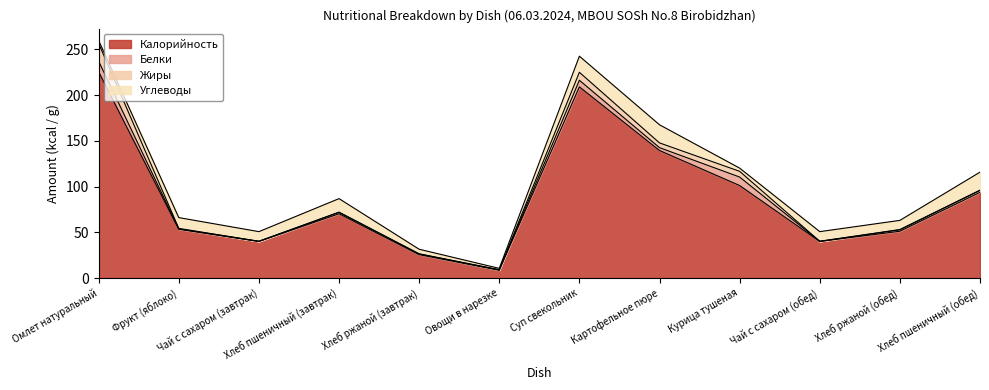

List the series in order of their peak value, lowest first.

Белки, Жиры, Углеводы, Калорийность